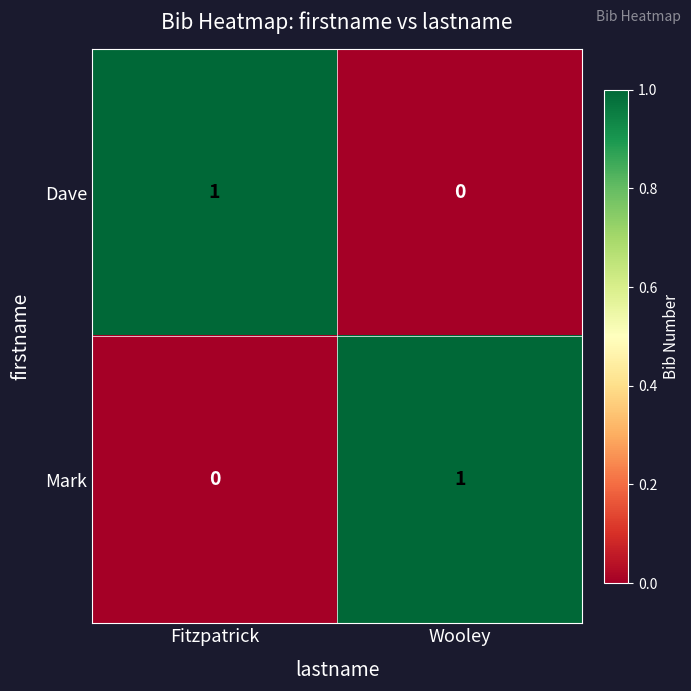

Reading left to right, list all the values displayed in this chart.

Dave: Fitzpatrick=1	Wooley=0
Mark: Fitzpatrick=0	Wooley=1